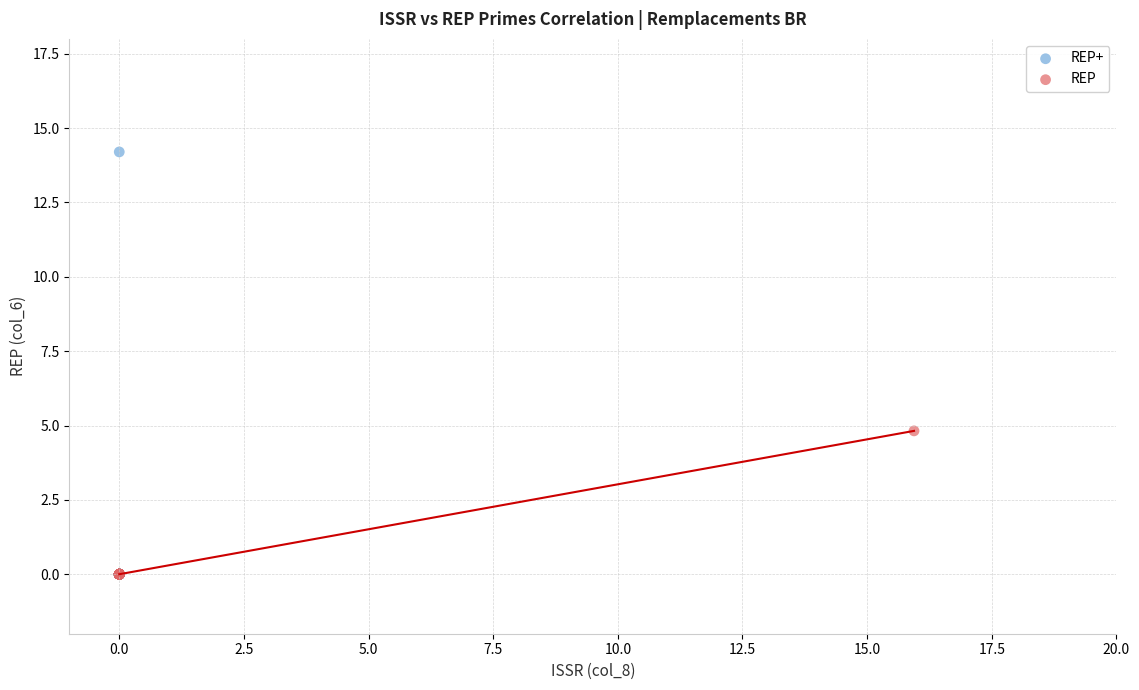

Which series has the largest Y range (max minus min)?

REP+